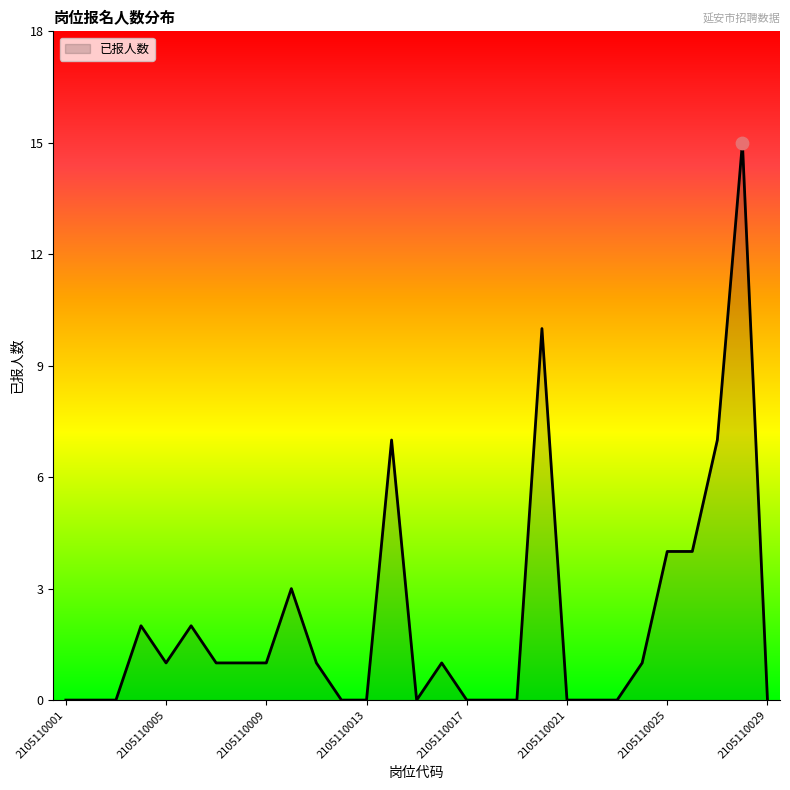

What is the difference between the maximum and minimum values?

15